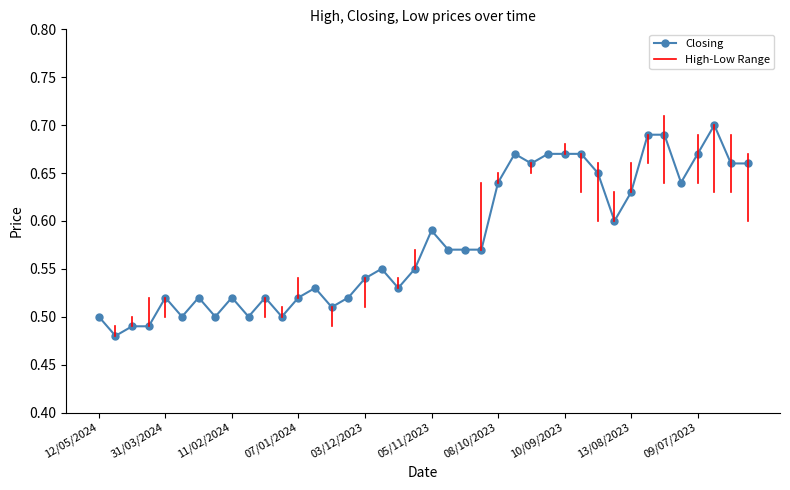

True or false: there are more than 2 points higher than both neighbors.

True